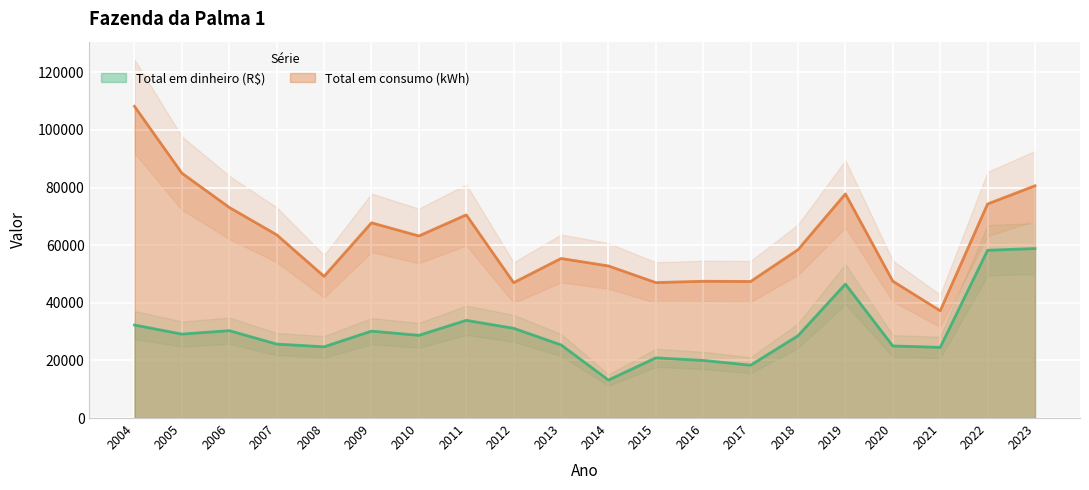

Which series has the largest total across all categories?

Total em consumo (kWh)